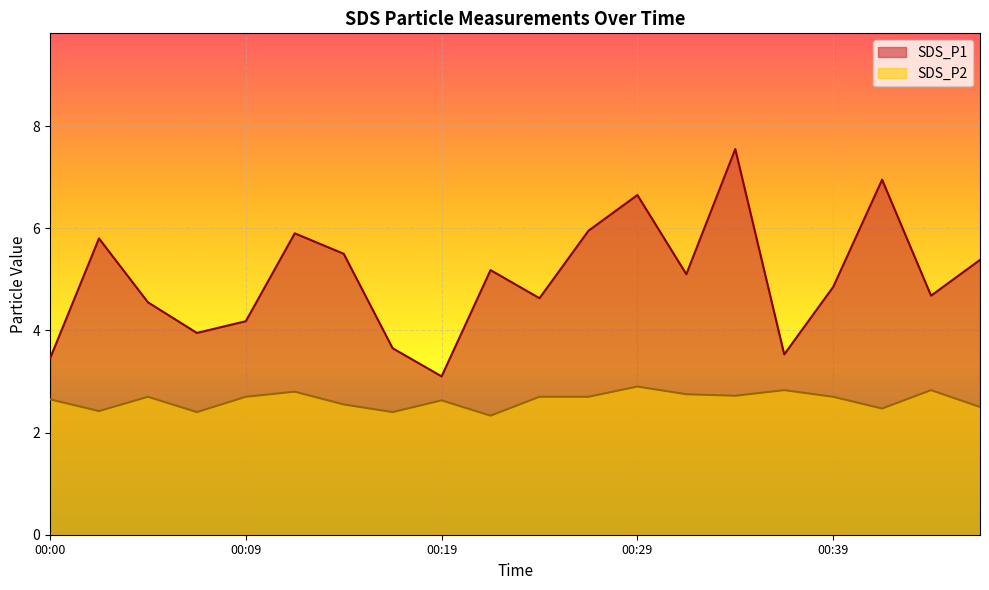

True or false: SDS_P1 and SDS_P2 cross at least once.

False